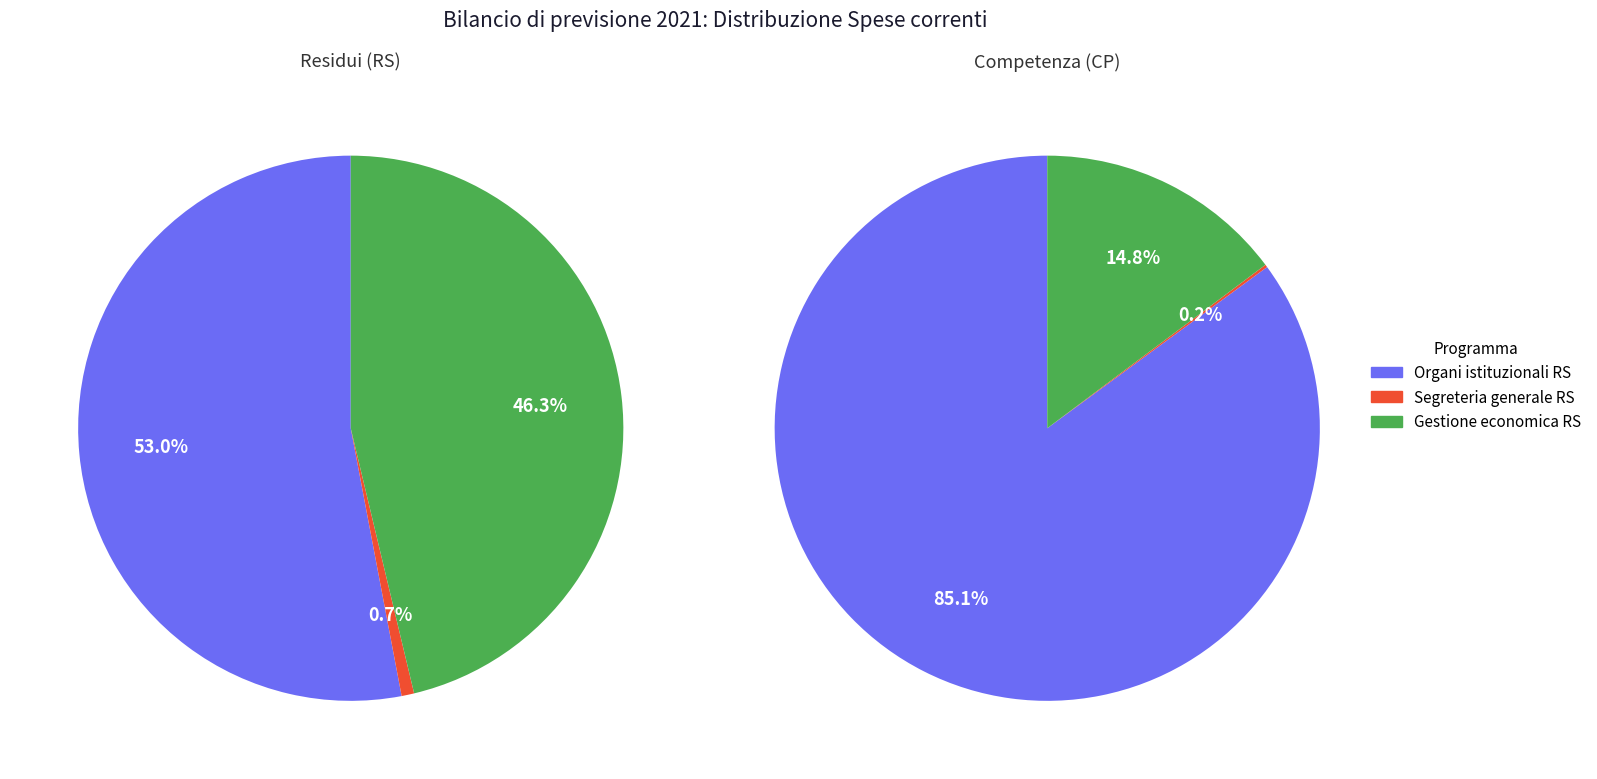

Which slice is the largest?

Organi istituzionali CP